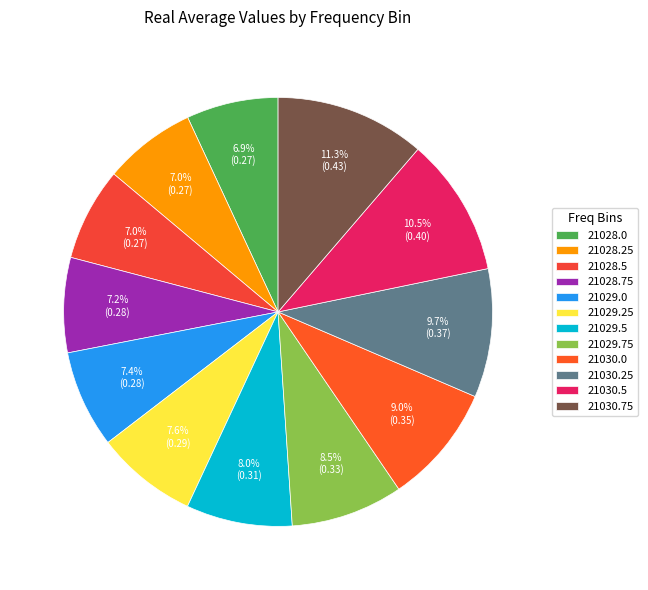

What percentage is the 21029.0 slice, to the nearest percent?

7%